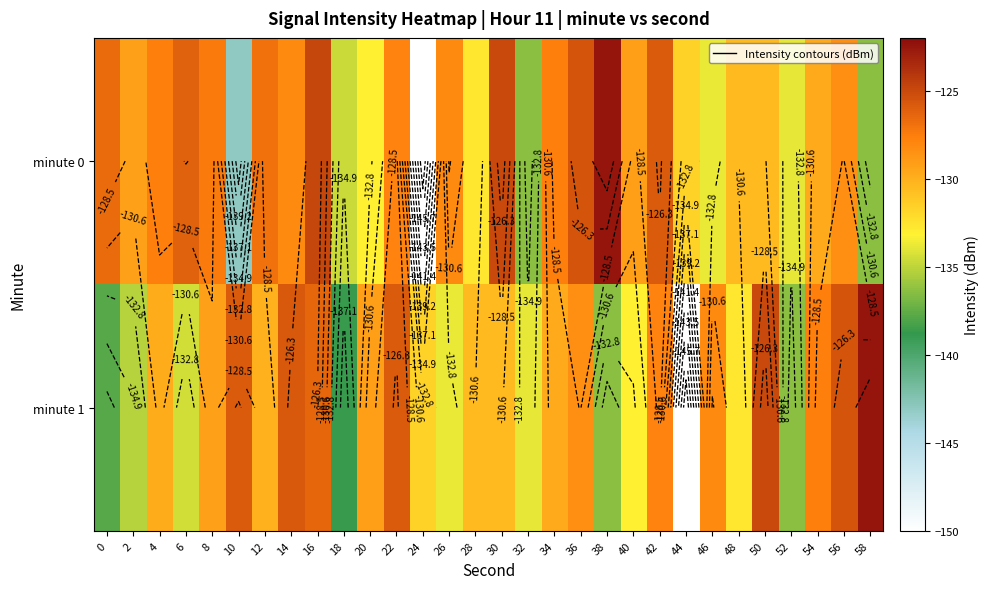

How many distinct data groups are displayed?

2